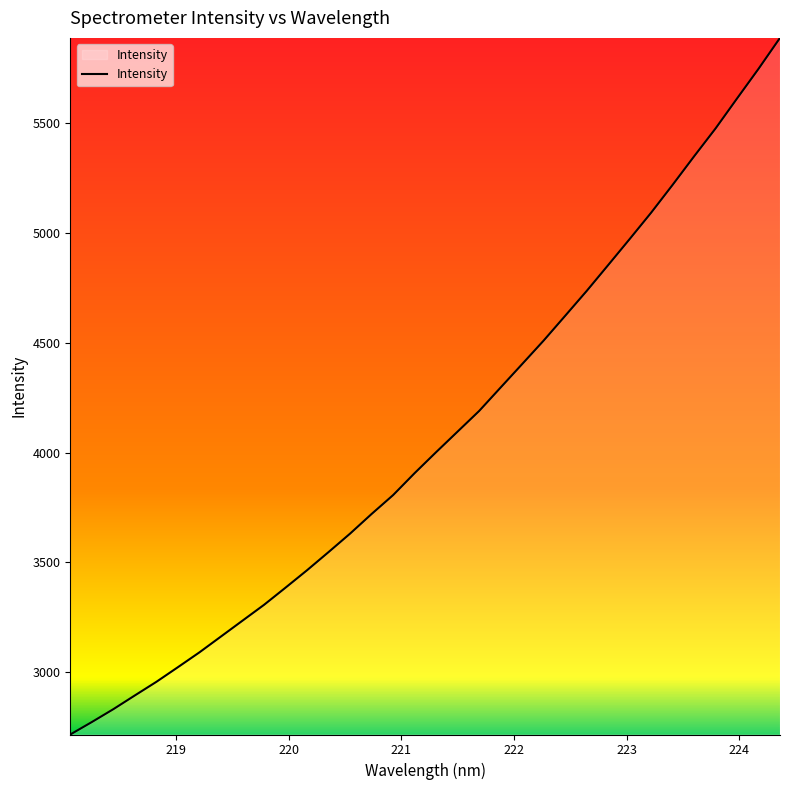

What is the greatest value displayed?

5890.3